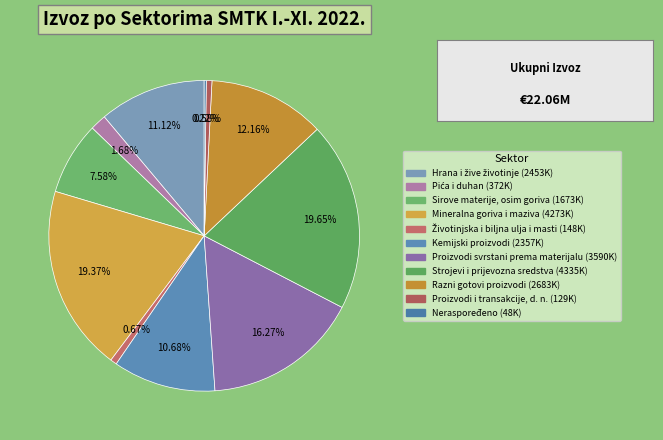

Does any single category account for the majority?

No